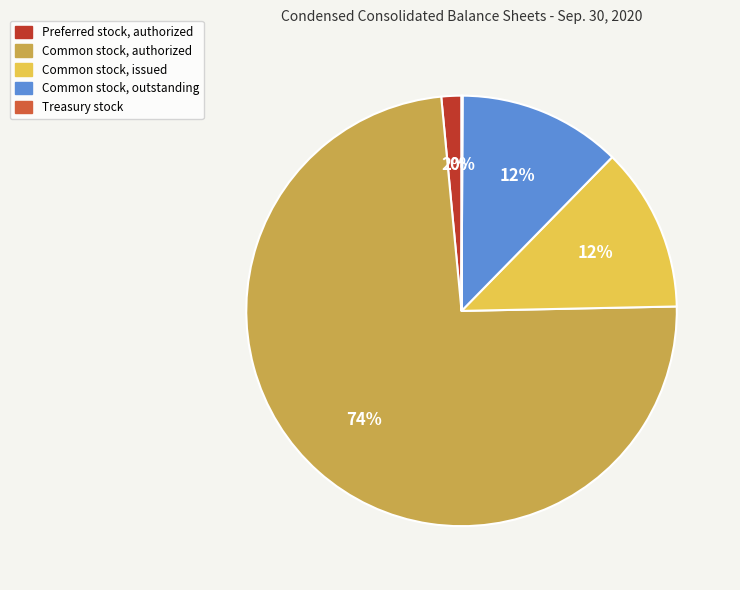

Which category accounts for the majority?

Common stock, authorized